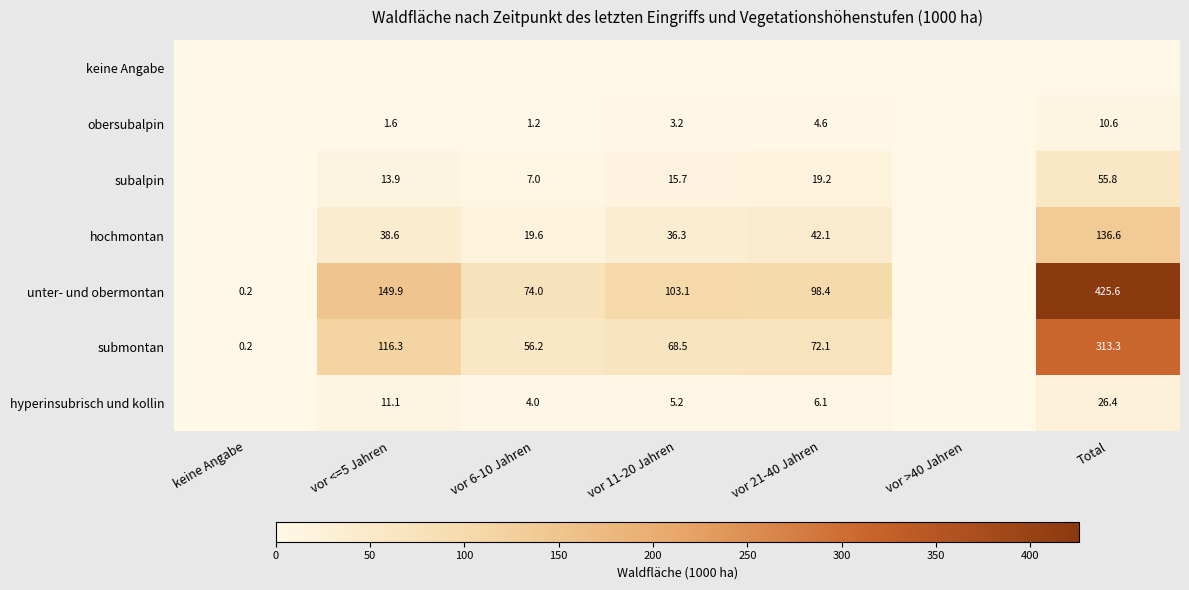

What is the spread (max minus min) of values at vor <=5 Jahren?

149.9